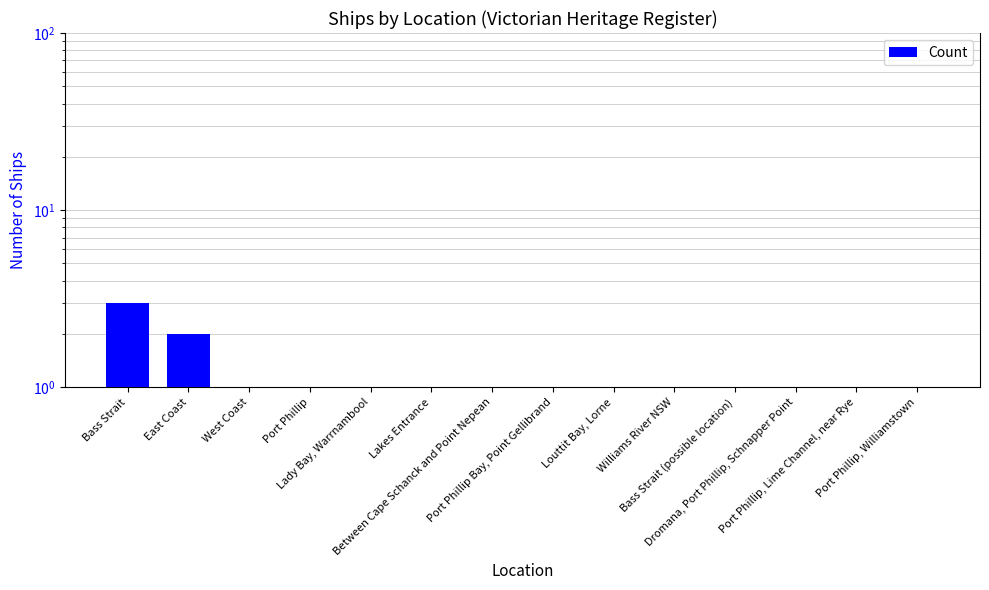

What is the value of the 12th bar from the left?

1